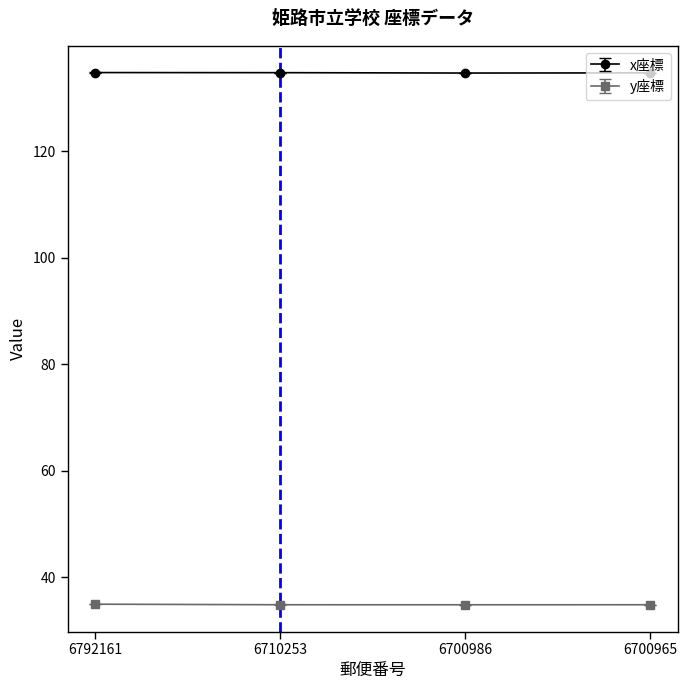

Rank the series by their average value, from lowest to highest.

y座標, x座標